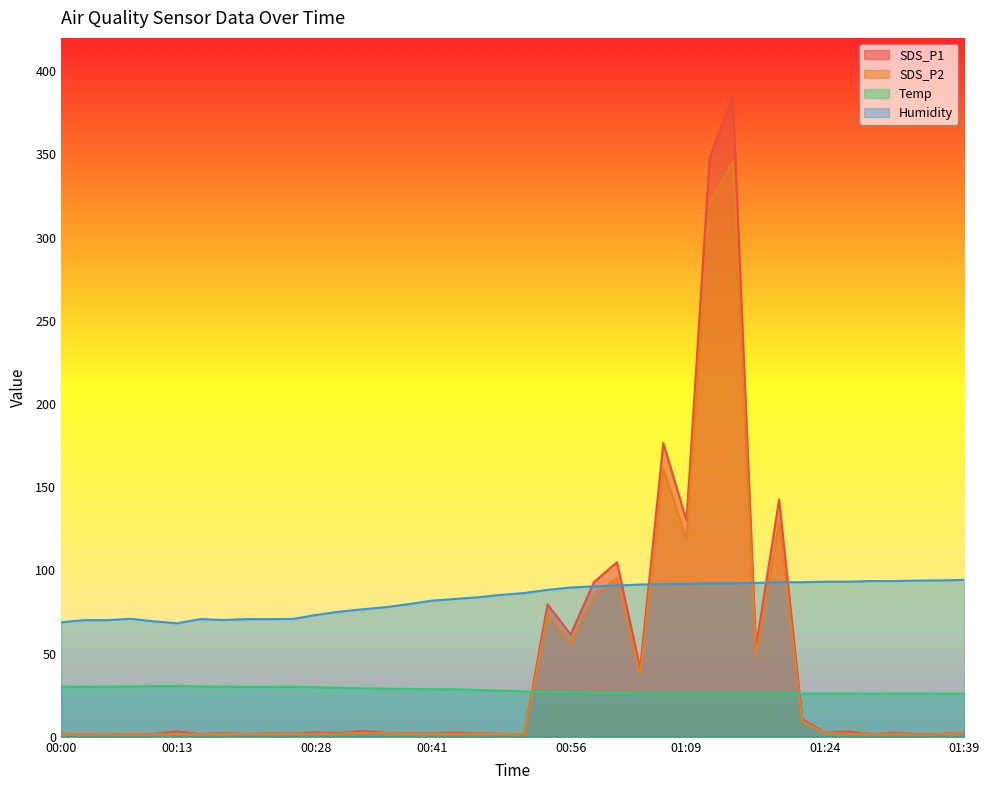

Between 00:31 and 00:20, which is larger?

00:31